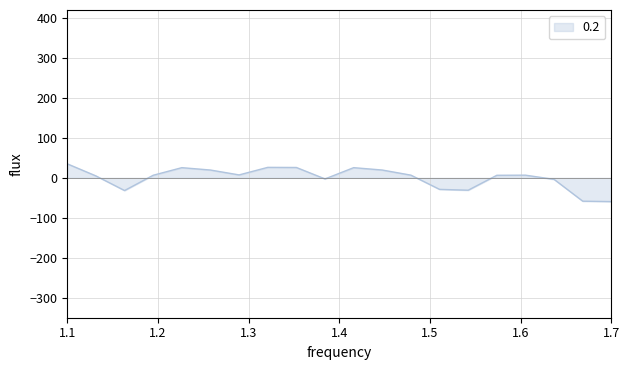

What is the minimum value shown in the chart?

-59.4